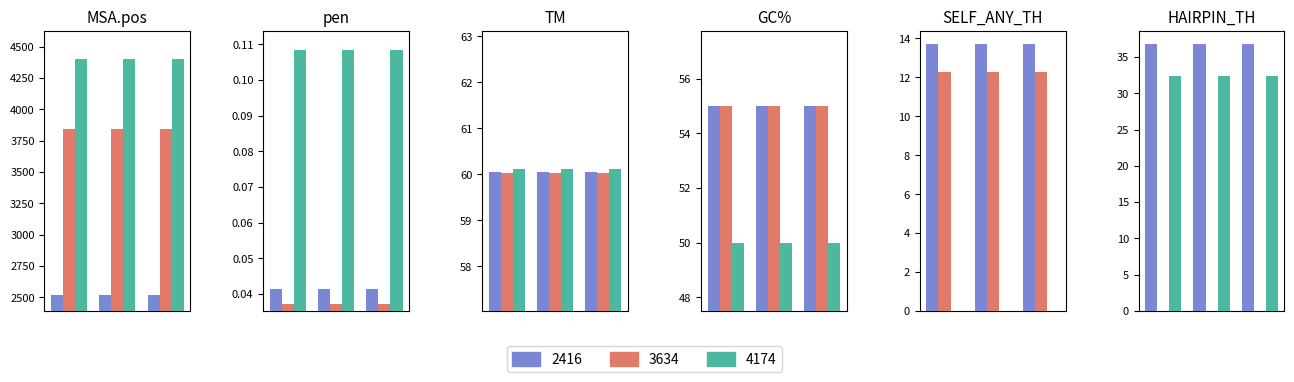

What is the total value across all series at 4174?

4547.6